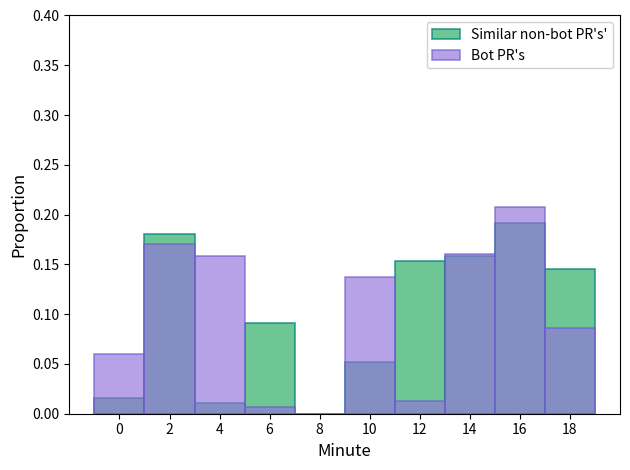

Reading left to right, what are all the values shown in this chart?

Similar non-bot PR's': 0=0.0	2=0.2	4=0.0	6=0.1	8=0.0	10=0.1	12=0.2	14=0.2	16=0.2	18=0.1
Bot PR's: 0=0.1	2=0.2	4=0.2	6=0.0	8=0.0	10=0.1	12=0.0	14=0.2	16=0.2	18=0.1